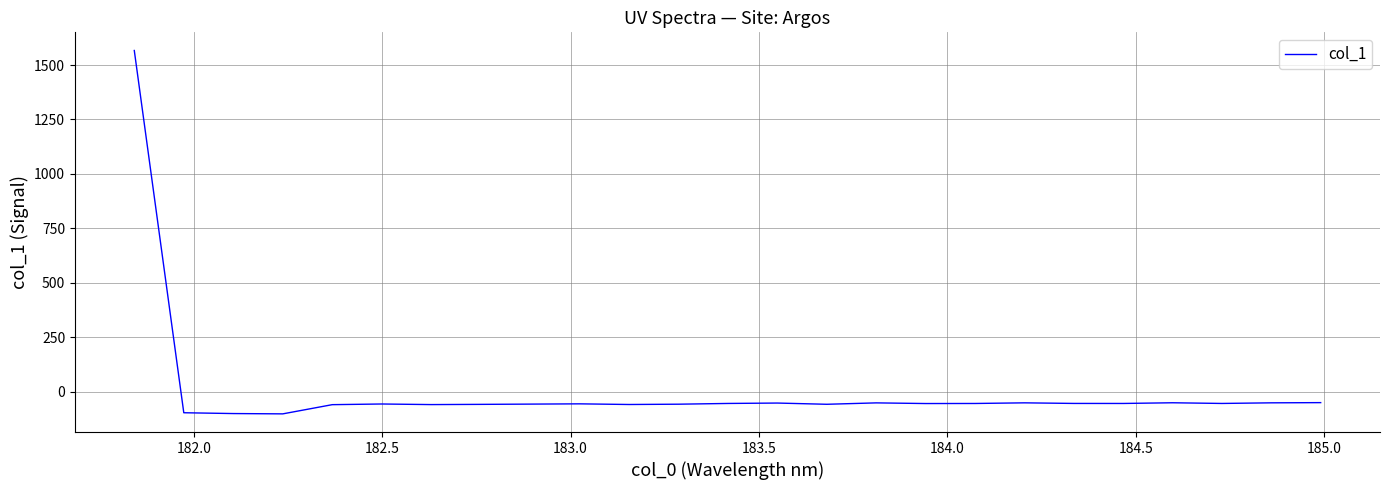

What is the difference between the maximum and minimum values?

1669.5